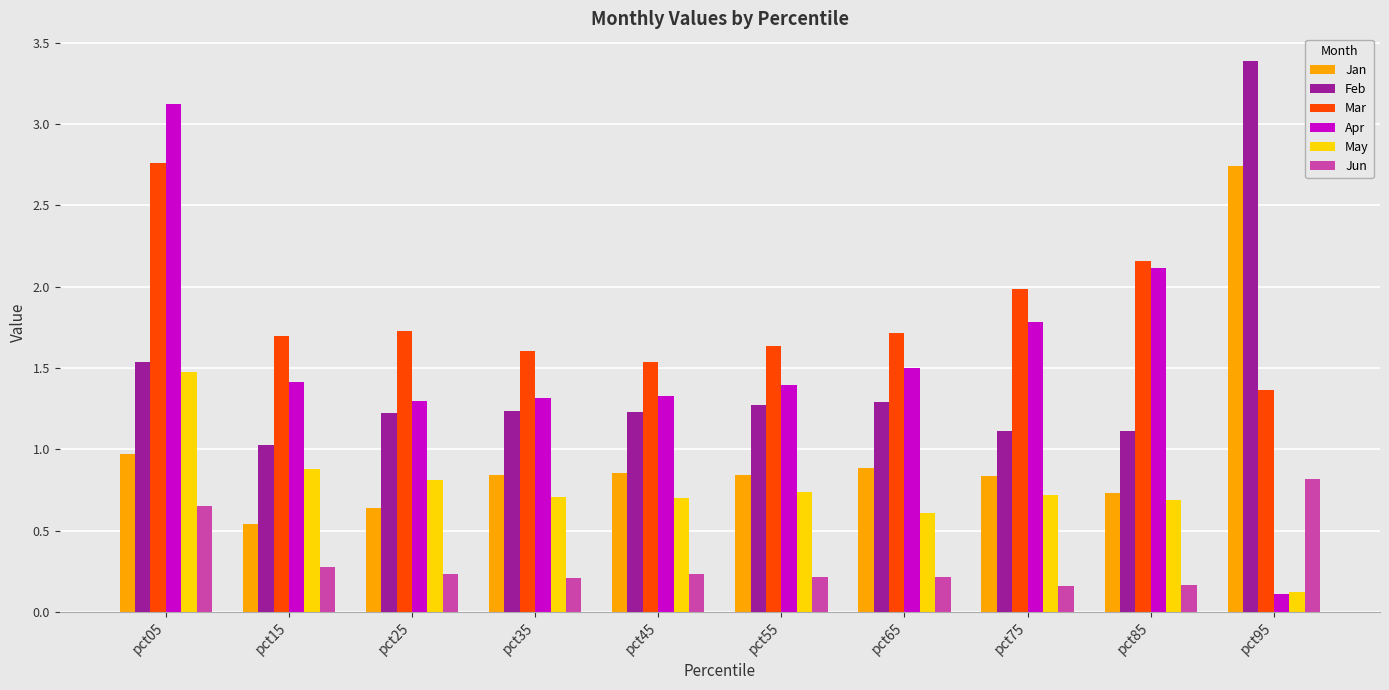

What is the sum of the Jun values at pct15 and pct85?

0.4